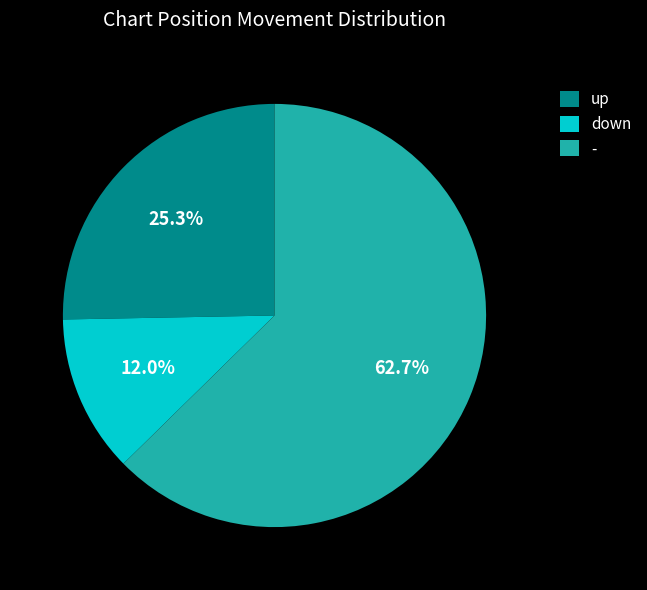

To the nearest percent, what is the difference between the up and down slice percentages?

13%